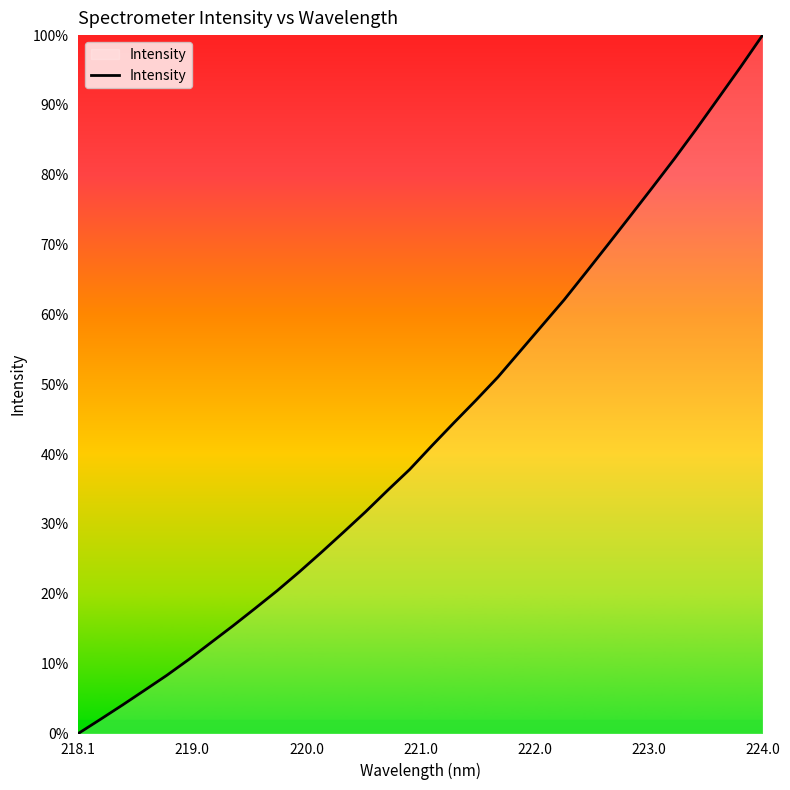

Is this an area chart (filled region under the line)?

Yes